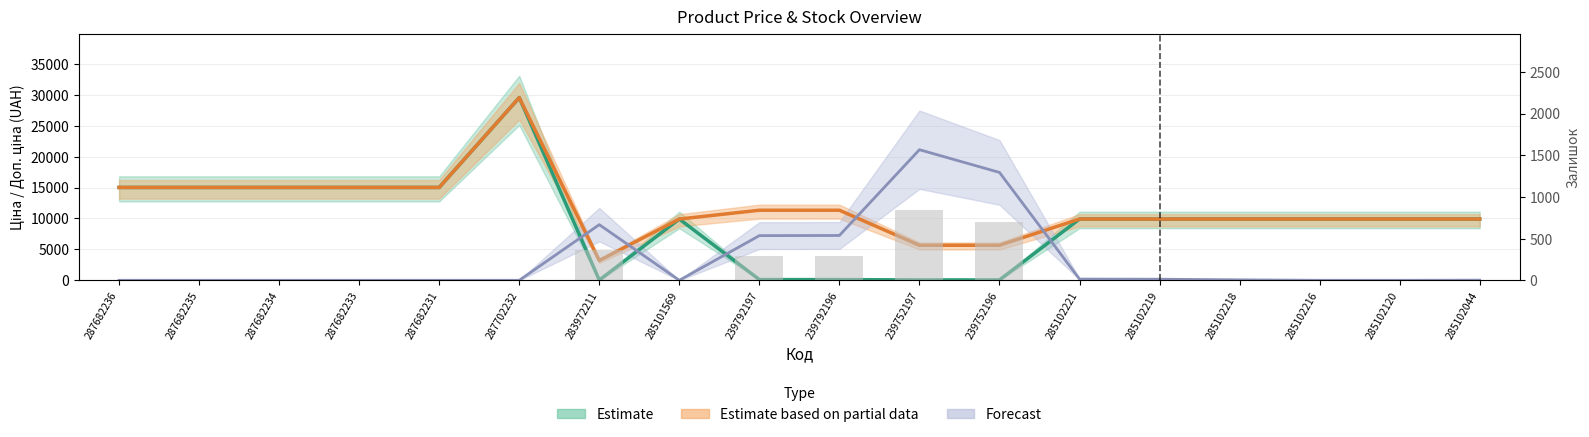

True or false: Доп. ціна has a value of 7435.7 at 239752197.

False